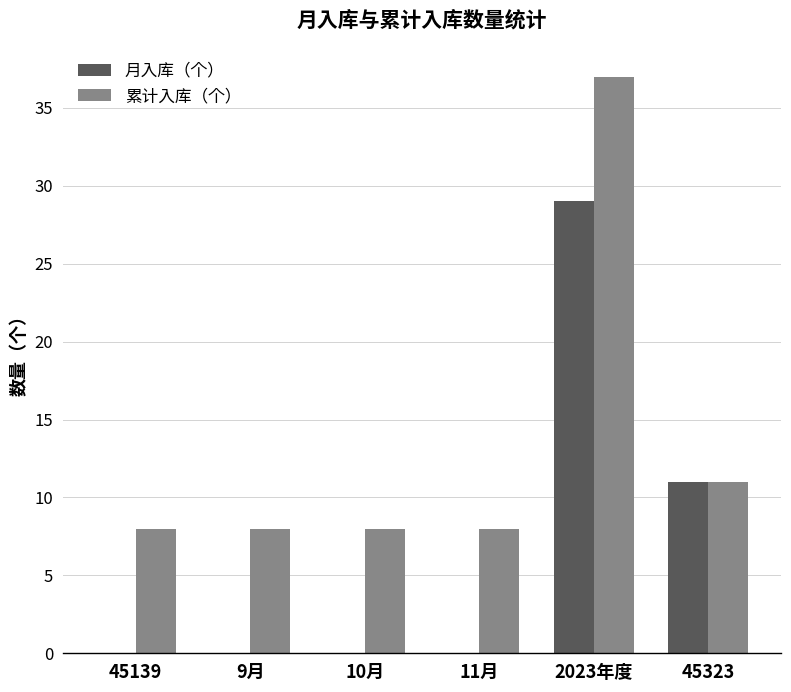

Reading right to left, what are all the values shown in this chart?

月入库（个）: 11	29	0	0	0	0
累计入库（个）: 11	37	8	8	8	8